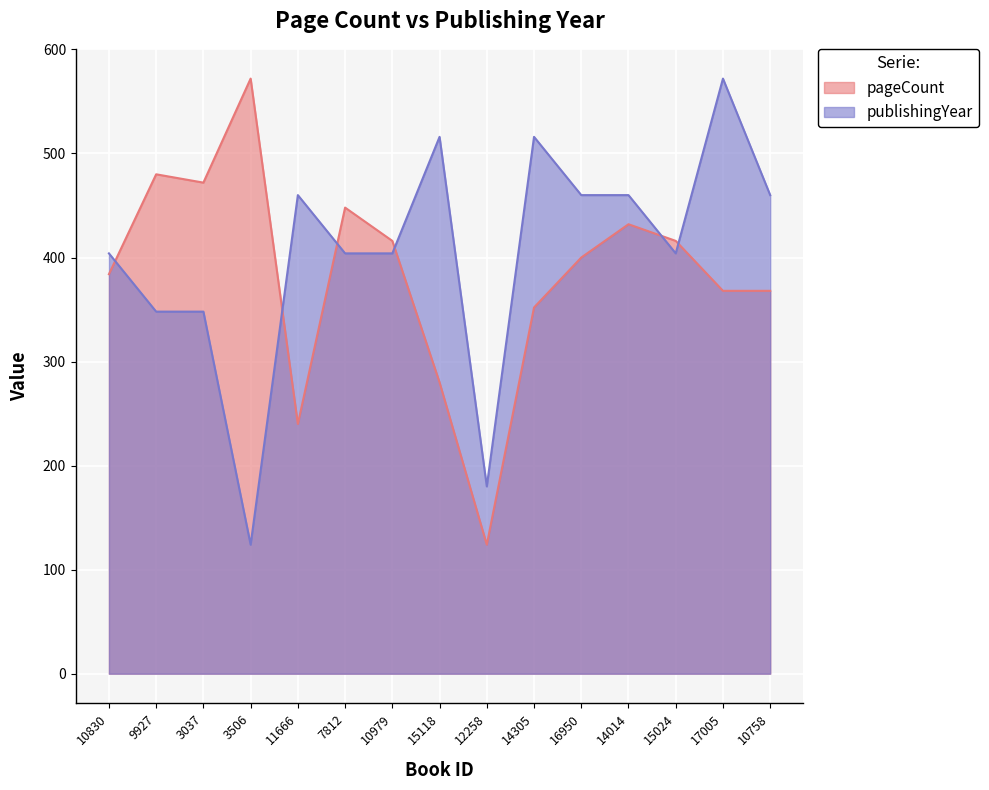

At which label does pageCount reach its peak?

3506